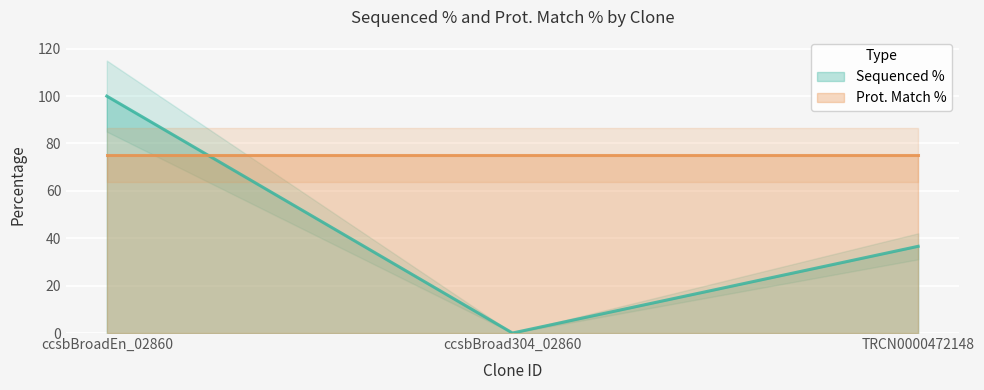

Rank the categories by value from highest to lowest.

ccsbBroadEn_02860, TRCN0000472148, ccsbBroad304_02860